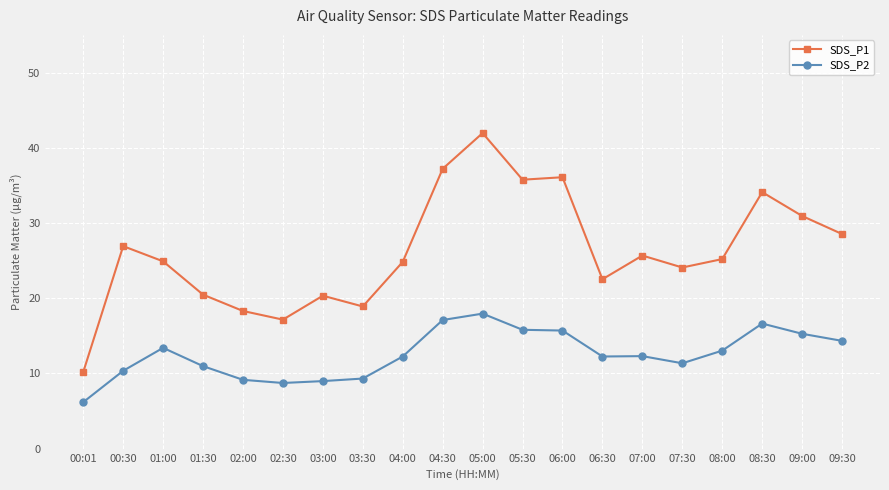

Between 04:00 and 05:00, which series saw the biggest shift?

SDS_P1